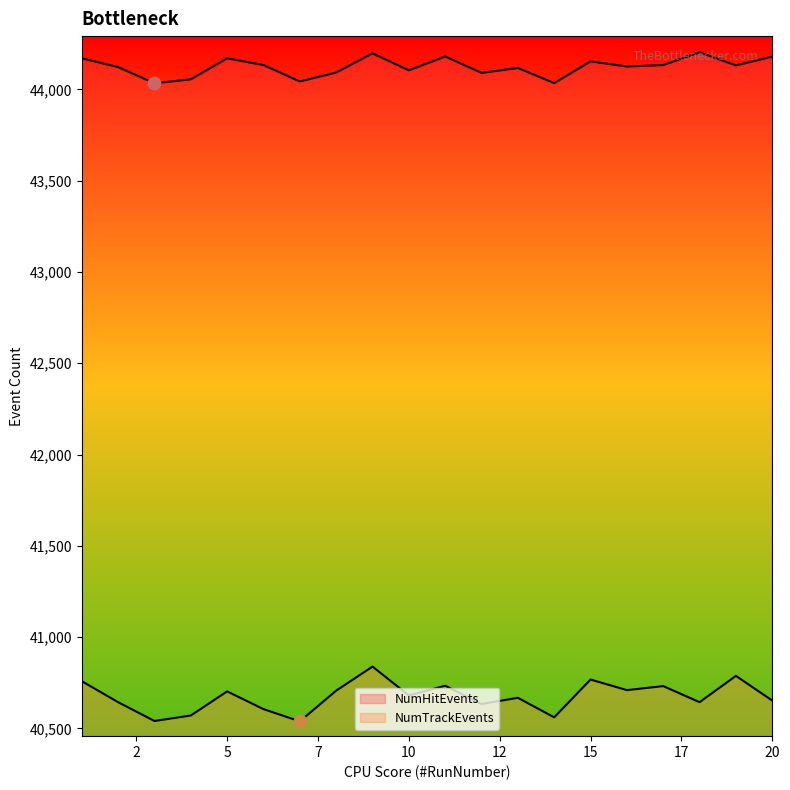

Which series reaches the minimum Y coordinate?

NumTrackEvents